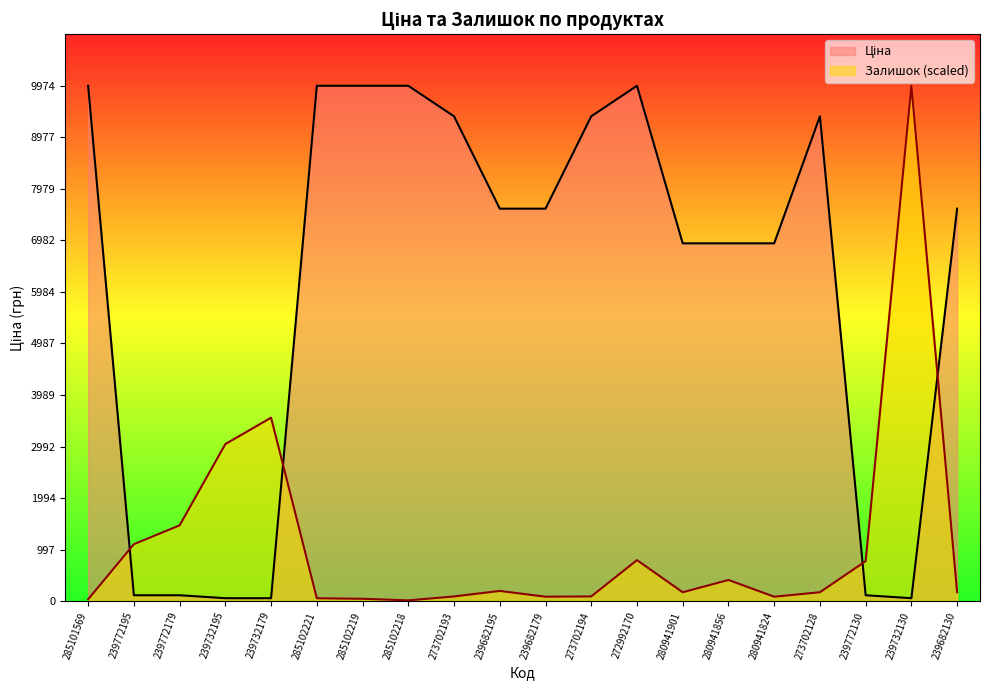

At which label is Ціна closest to 5016?

280941901